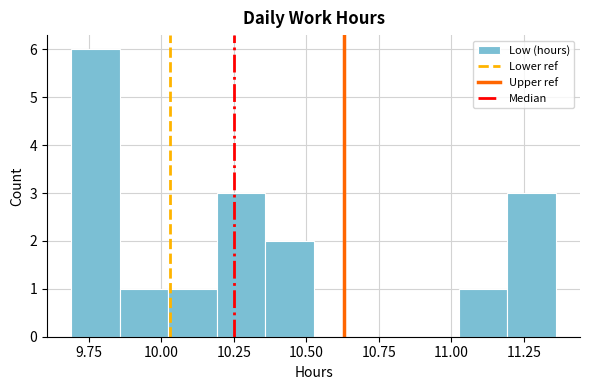

Read against the x-axis, roughly where is the centre of the tallest bar?

9.75